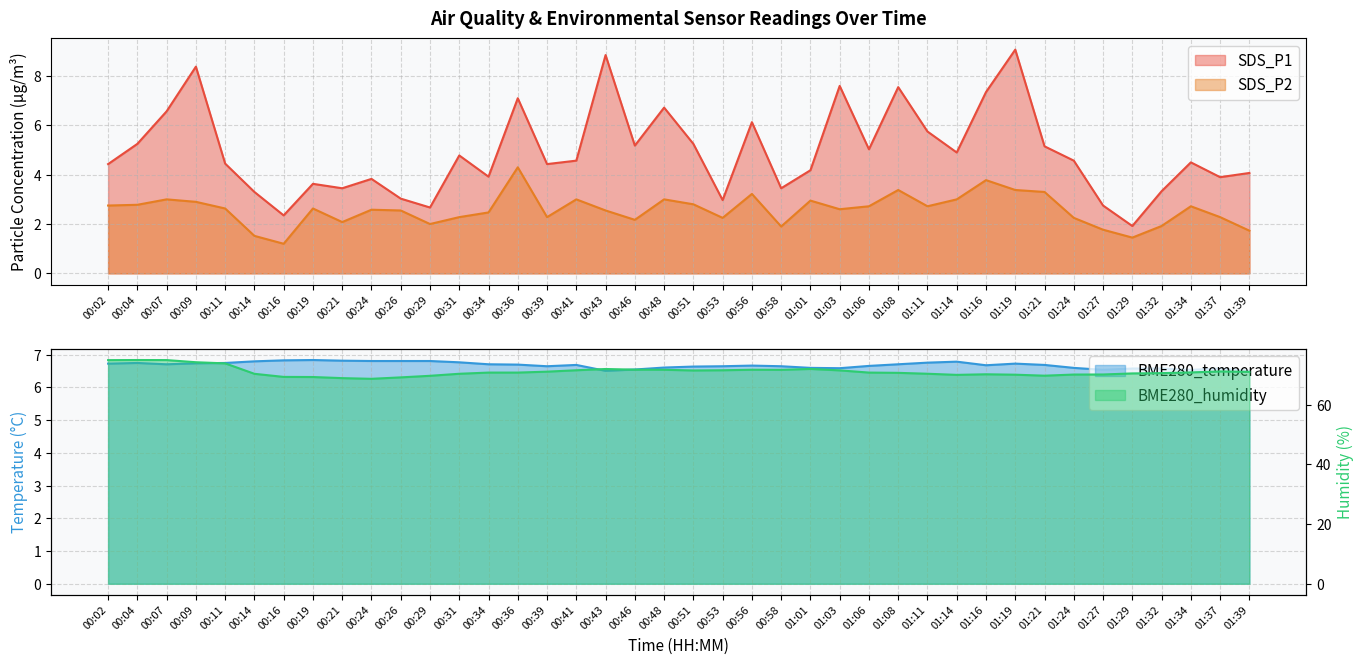

List the labels in order of SDS_P1 value, smallest first.

01:29, 00:16, 00:29, 01:27, 00:53, 00:26, 00:14, 01:32, 00:21, 00:58, 00:19, 00:24, 01:37, 00:34, 01:39, 01:01, 00:02, 00:39, 00:11, 01:34, 00:41, 01:24, 00:31, 01:14, 01:06, 01:21, 00:46, 00:04, 00:51, 01:11, 00:56, 00:07, 00:48, 00:36, 01:16, 01:08, 01:03, 00:09, 00:43, 01:19